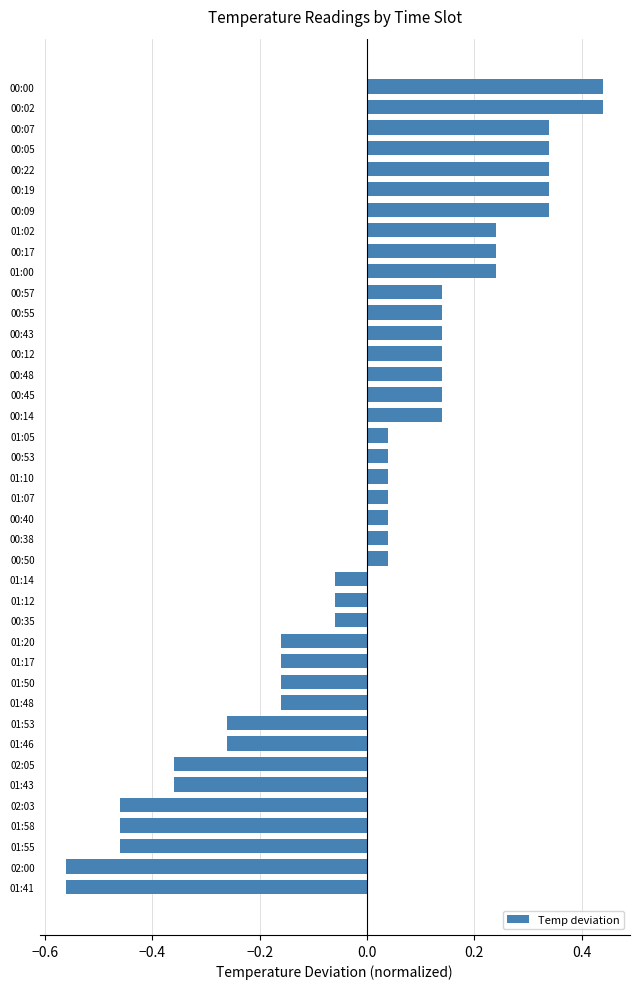

Is it true that the value at 00:19 is 0.2?

False